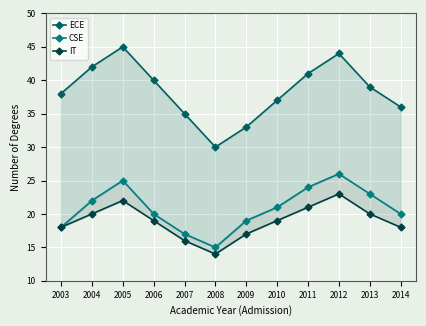

List the series in order of their peak value, lowest first.

IT, CSE, ECE